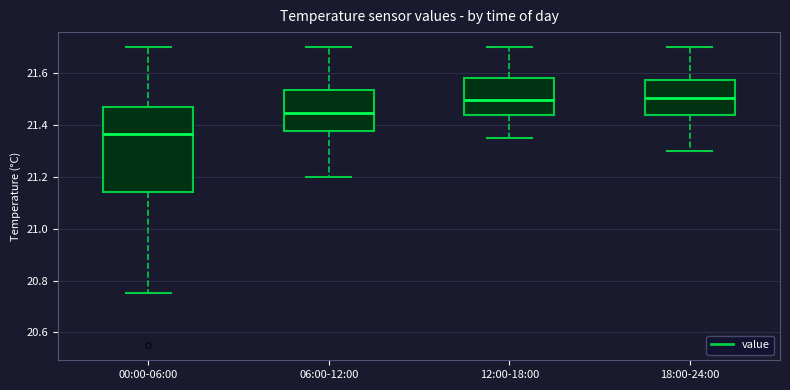

Reading left to right, transcribe this box plot: for each box, give where its median line is, the range the box spans, and where its two whiskers end, as read against the y-axis. The values are not printed on the chart, so give them approximately, as read against the axis.

00:00-06:00: median 21.36, box 21.14 to 21.48, whiskers 20.76 to 21.70
06:00-12:00: median 21.44, box 21.38 to 21.54, whiskers 21.20 to 21.70
12:00-18:00: median 21.50, box 21.44 to 21.58, whiskers 21.36 to 21.70
18:00-24:00: median 21.50, box 21.44 to 21.58, whiskers 21.30 to 21.70